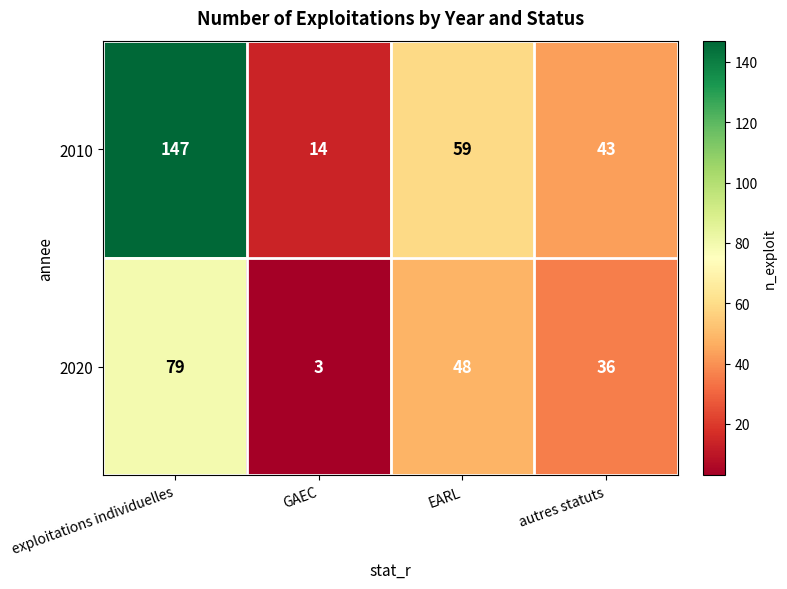

Rank the series at GAEC from lowest to highest value.

2020, 2010